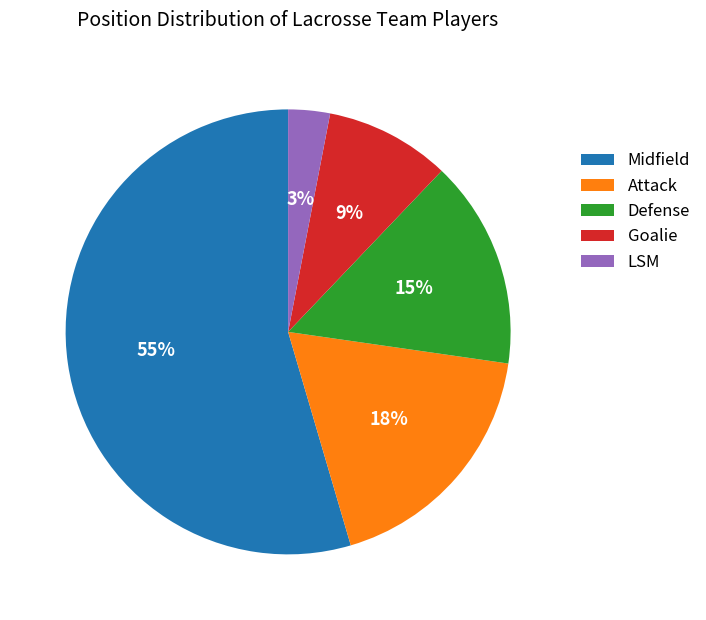

Does Defense account for over 50% of the chart?

No